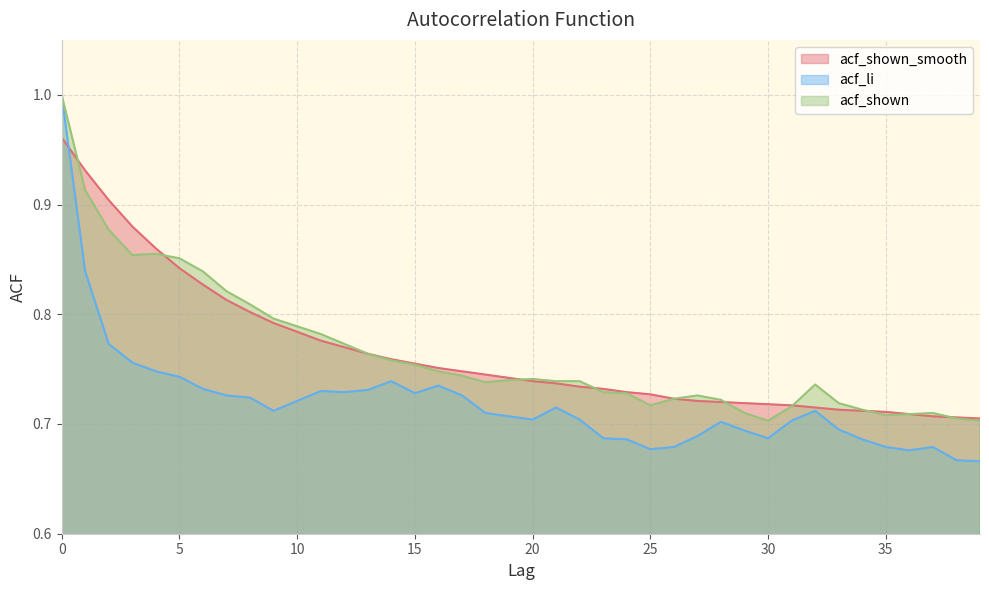

Which series has the widest spread of values?

acf_li